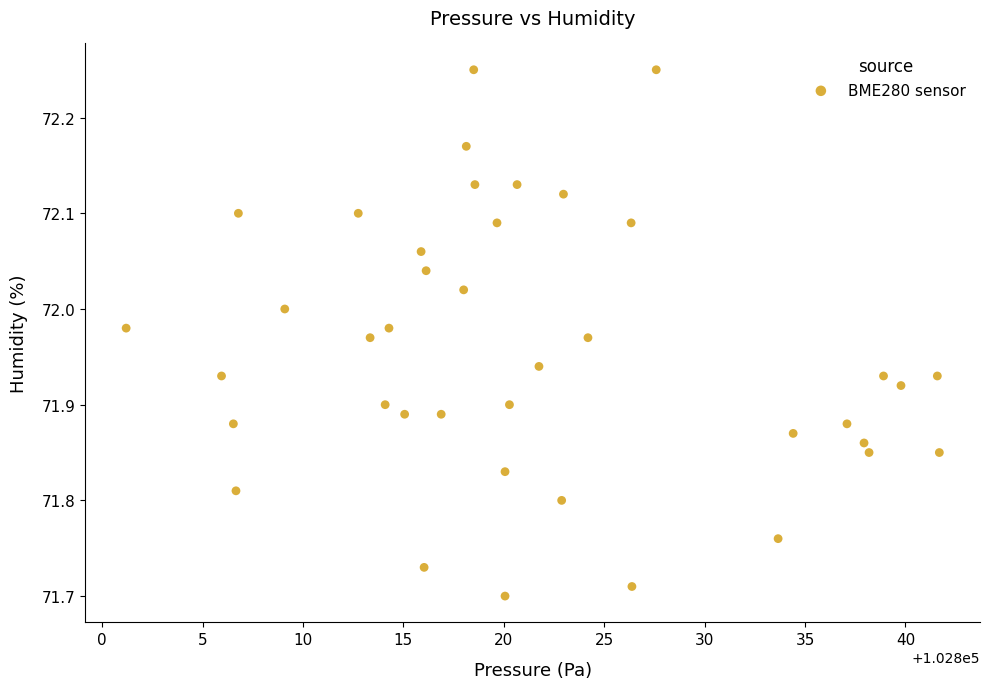

What is the range of X values (max minus min)?

40.5